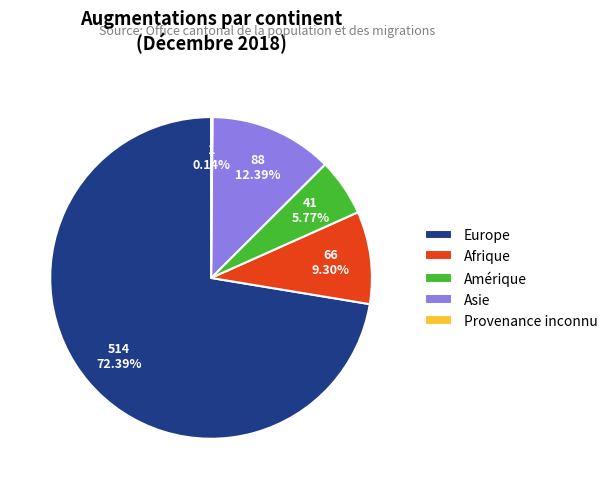

To the nearest percent, what percentage of the pie is Asie?

12%